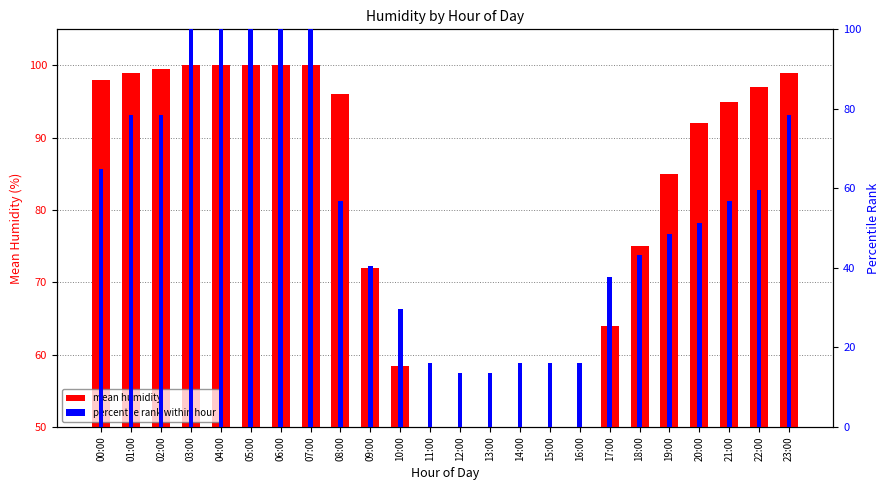

Rank the categories by mean humidity value from lowest to highest.

12:00, 13:00, 16:00, 14:00, 11:00, 15:00, 10:00, 17:00, 09:00, 18:00, 19:00, 20:00, 21:00, 08:00, 22:00, 00:00, 01:00, 23:00, 02:00, 03:00, 04:00, 05:00, 06:00, 07:00